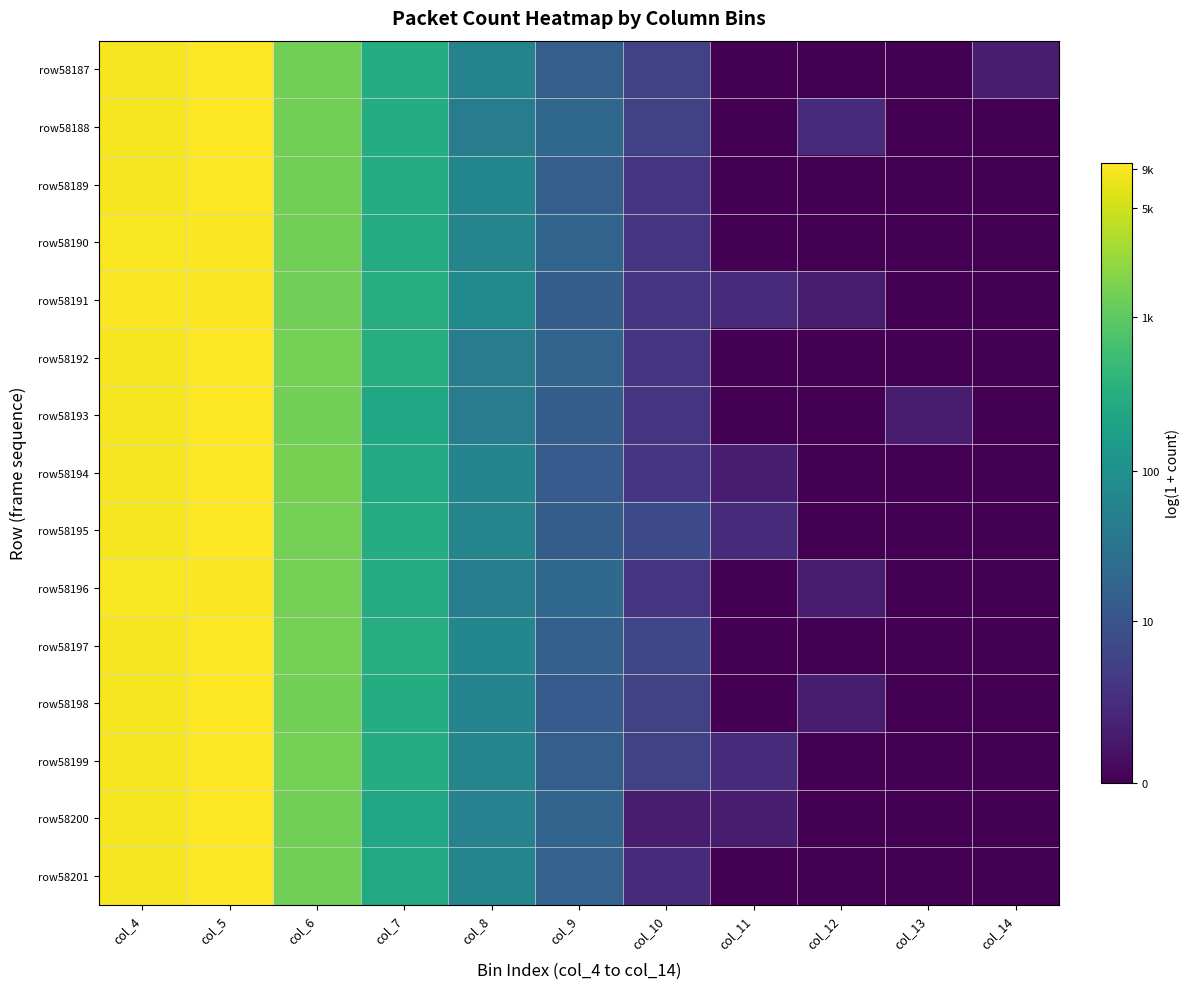

Reading right to left, extract all data points from this chart.

row58187: col_14=0.7	col_13=0.0	col_12=0.0	col_11=0.0	col_10=1.8	col_9=2.8	col_8=4.1	col_7=5.7	col_6=7.2	col_5=9.2	col_4=9.1
row58188: col_14=0.0	col_13=0.0	col_12=1.1	col_11=0.0	col_10=1.8	col_9=3.1	col_8=3.9	col_7=5.7	col_6=7.2	col_5=9.2	col_4=9.1
row58189: col_14=0.0	col_13=0.0	col_12=0.0	col_11=0.0	col_10=1.4	col_9=2.8	col_8=4.2	col_7=5.7	col_6=7.2	col_5=9.2	col_4=9.1
row58190: col_14=0.0	col_13=0.0	col_12=0.0	col_11=0.0	col_10=1.4	col_9=2.9	col_8=4.2	col_7=5.7	col_6=7.2	col_5=9.1	col_4=9.1
row58191: col_14=0.0	col_13=0.0	col_12=0.7	col_11=1.1	col_10=1.4	col_9=2.7	col_8=4.4	col_7=5.7	col_6=7.2	col_5=9.1	col_4=9.1
row58192: col_14=0.0	col_13=0.0	col_12=0.0	col_11=0.0	col_10=1.4	col_9=2.9	col_8=3.9	col_7=5.7	col_6=7.3	col_5=9.2	col_4=9.1
row58193: col_14=0.0	col_13=0.7	col_12=0.0	col_11=0.0	col_10=1.4	col_9=2.7	col_8=3.9	col_7=5.5	col_6=7.2	col_5=9.2	col_4=9.1
row58194: col_14=0.0	col_13=0.0	col_12=0.0	col_11=0.7	col_10=1.4	col_9=2.6	col_8=4.1	col_7=5.6	col_6=7.3	col_5=9.2	col_4=9.1
row58195: col_14=0.0	col_13=0.0	col_12=0.0	col_11=1.1	col_10=2.1	col_9=2.7	col_8=4.2	col_7=5.7	col_6=7.3	col_5=9.2	col_4=9.1
row58196: col_14=0.0	col_13=0.0	col_12=0.7	col_11=0.0	col_10=1.4	col_9=3.1	col_8=3.9	col_7=5.7	col_6=7.3	col_5=9.1	col_4=9.1
row58197: col_14=0.0	col_13=0.0	col_12=0.0	col_11=0.0	col_10=1.9	col_9=2.8	col_8=4.3	col_7=5.7	col_6=7.3	col_5=9.2	col_4=9.1
row58198: col_14=0.0	col_13=0.0	col_12=0.7	col_11=0.0	col_10=1.8	col_9=2.6	col_8=4.2	col_7=5.7	col_6=7.2	col_5=9.2	col_4=9.1
row58199: col_14=0.0	col_13=0.0	col_12=0.0	col_11=1.1	col_10=1.8	col_9=2.8	col_8=4.2	col_7=5.7	col_6=7.3	col_5=9.2	col_4=9.1
row58200: col_14=0.0	col_13=0.0	col_12=0.0	col_11=0.7	col_10=0.7	col_9=3.0	col_8=4.1	col_7=5.5	col_6=7.2	col_5=9.2	col_4=9.1
row58201: col_14=0.0	col_13=0.0	col_12=0.0	col_11=0.0	col_10=1.1	col_9=2.9	col_8=4.2	col_7=5.6	col_6=7.2	col_5=9.2	col_4=9.1